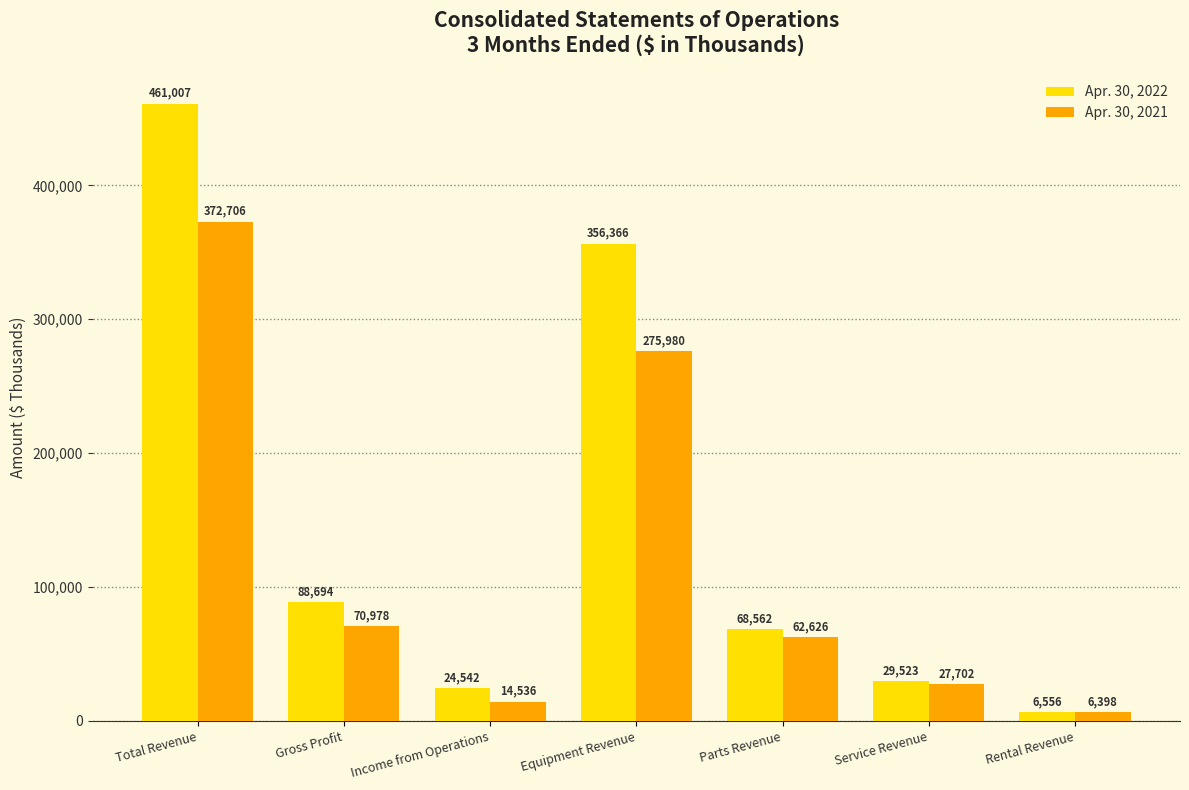

At which label is Apr. 30, 2022 closest to 233781?

Equipment Revenue